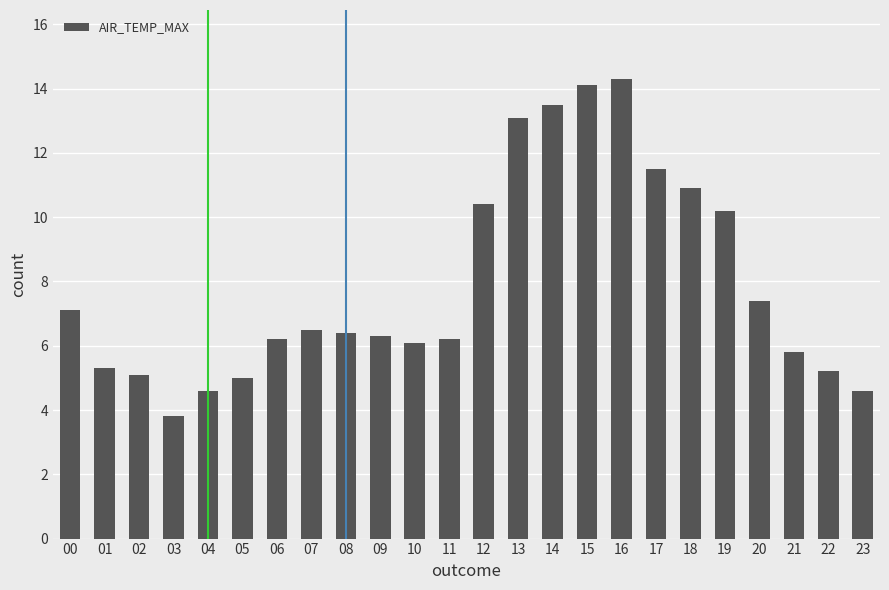

How many bars are there in total?

24